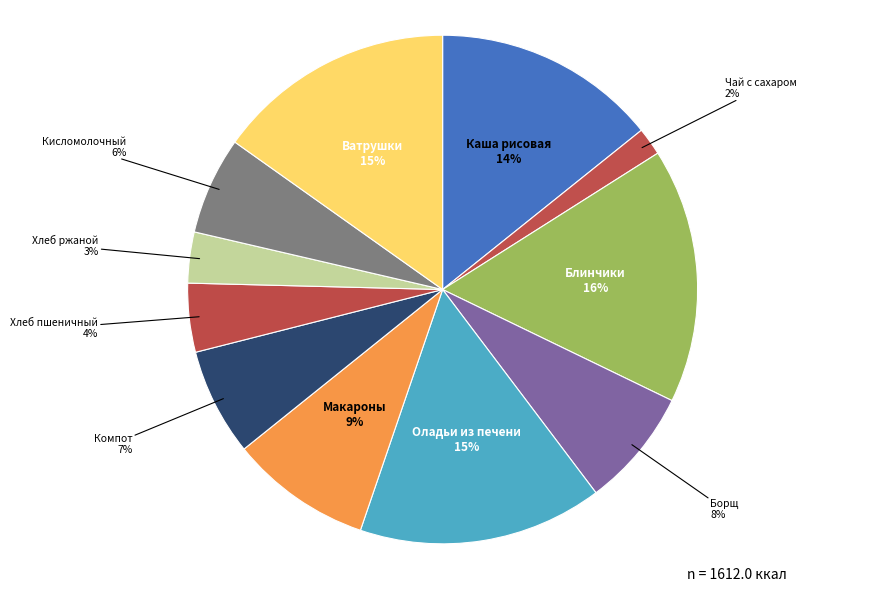

Is the sum of Хлеб ржаной and Чай с сахаром greater than half?

No